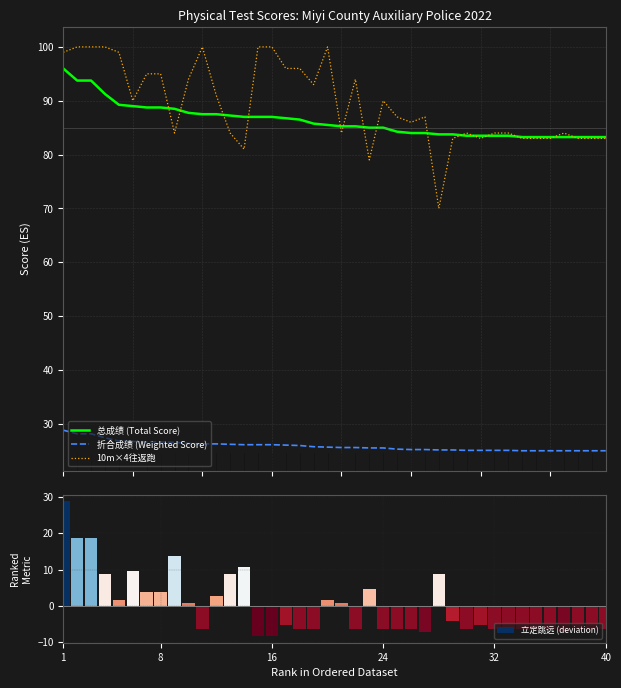

True or false: 10m×4往返跑 has a value of 79.0 at 22.

True